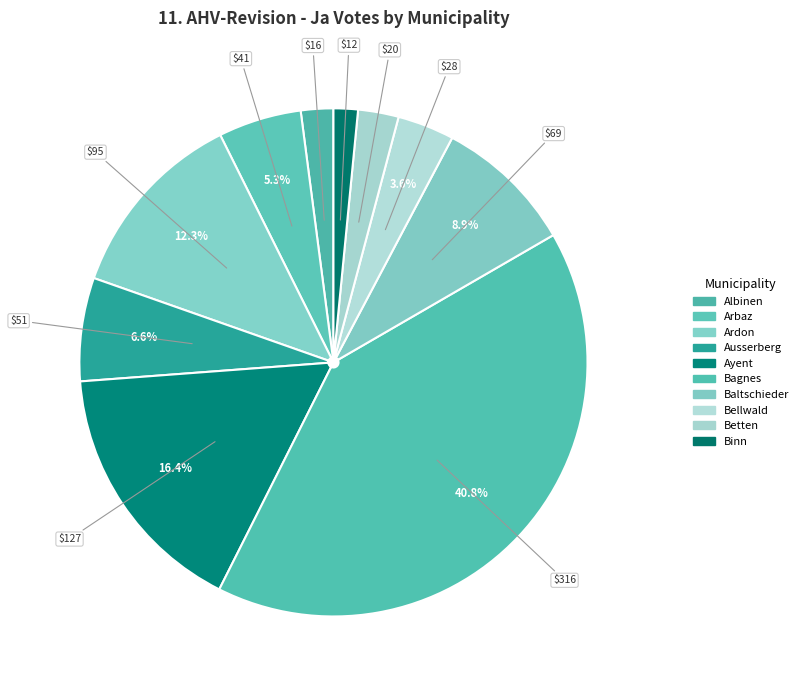

Which category has the smallest portion of the pie?

Binn